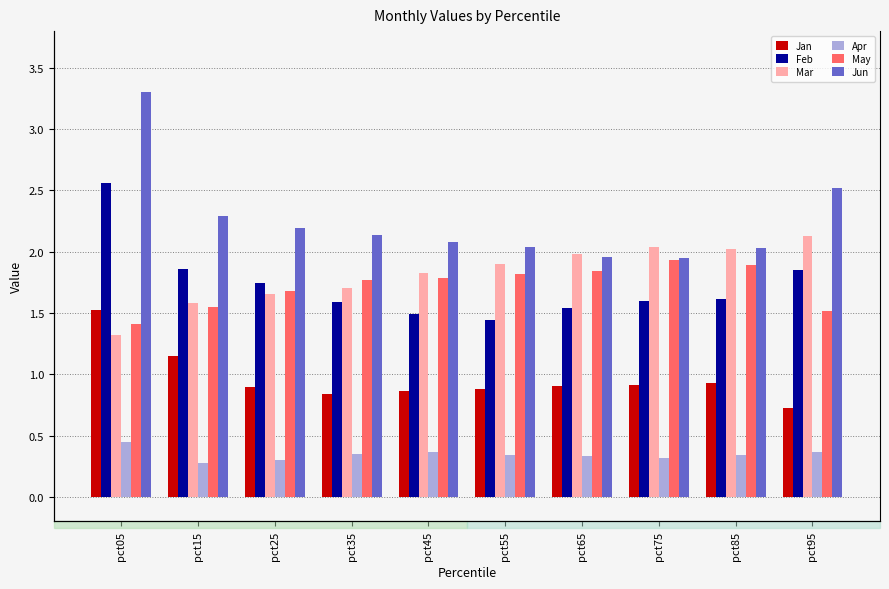

Reading left to right, extract all data points from this chart.

Jan: 1.5	1.1	0.9	0.8	0.9	0.9	0.9	0.9	0.9	0.7
Feb: 2.6	1.9	1.7	1.6	1.5	1.4	1.5	1.6	1.6	1.8
Mar: 1.3	1.6	1.7	1.7	1.8	1.9	2.0	2.0	2.0	2.1
Apr: 0.4	0.3	0.3	0.3	0.4	0.3	0.3	0.3	0.3	0.4
May: 1.4	1.6	1.7	1.8	1.8	1.8	1.8	1.9	1.9	1.5
Jun: 3.3	2.3	2.2	2.1	2.1	2.0	2.0	1.9	2.0	2.5